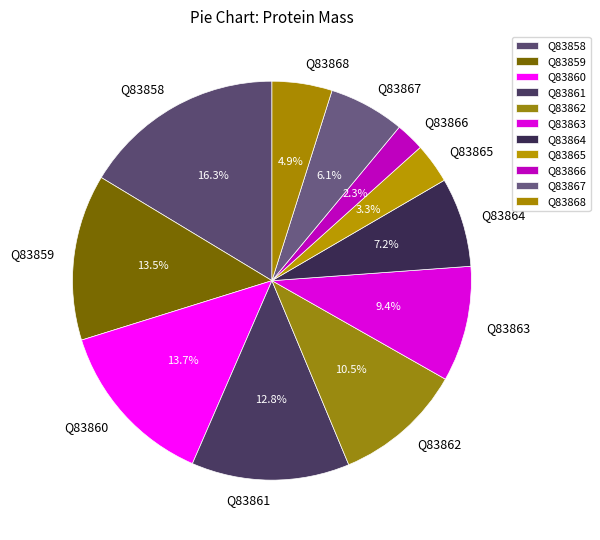

Is it true that Q83860 is 25% of the pie?

False